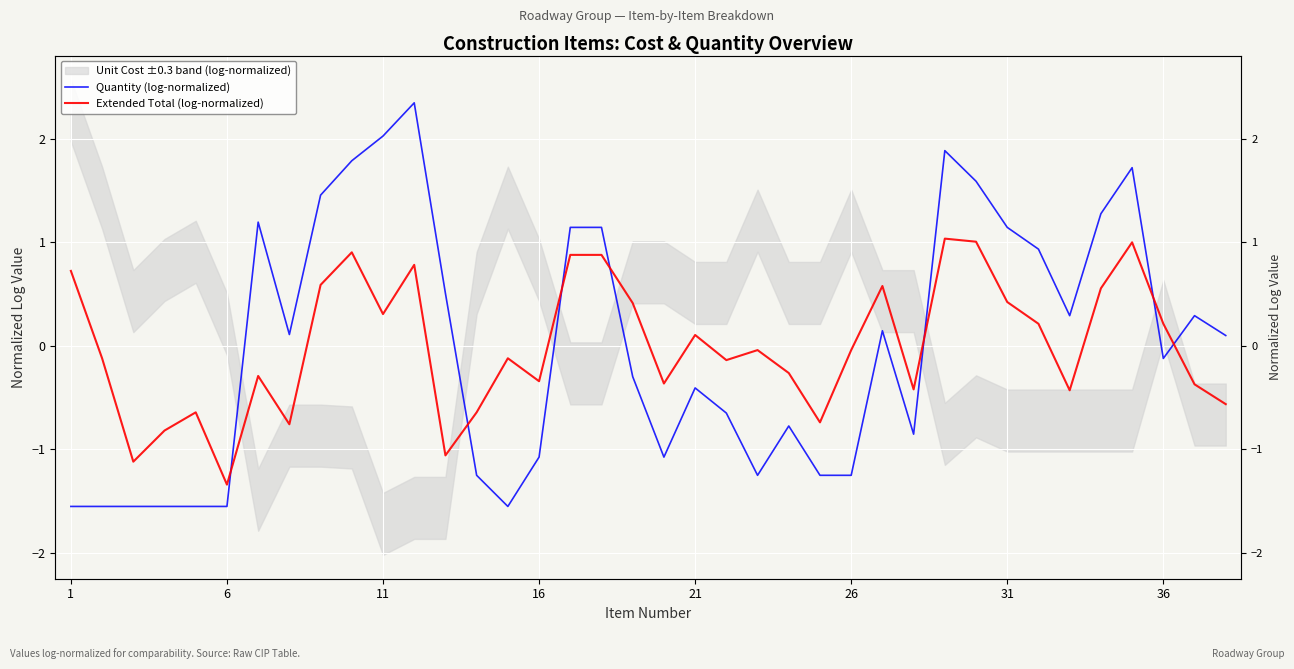

Which series has the largest total across all categories?

Extended Total (log-normalized)